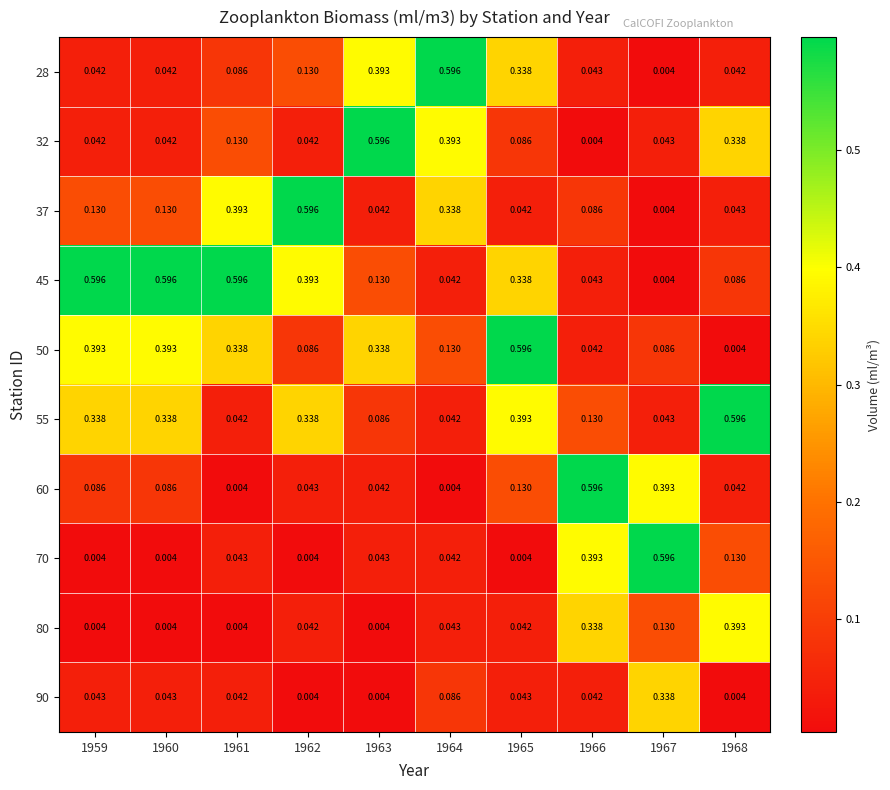

Is the value of 70 at 1965 greater than the value of 32 at 1961?

No